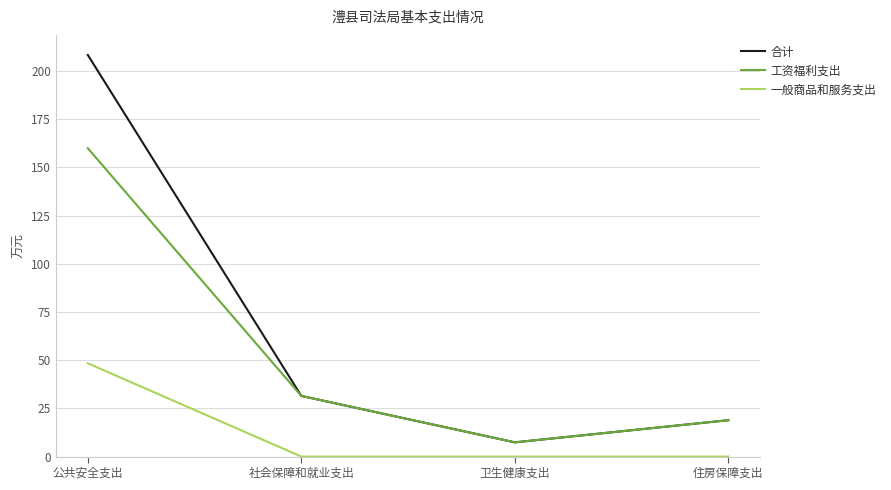

How many values in the 合计 series are below 31?

2